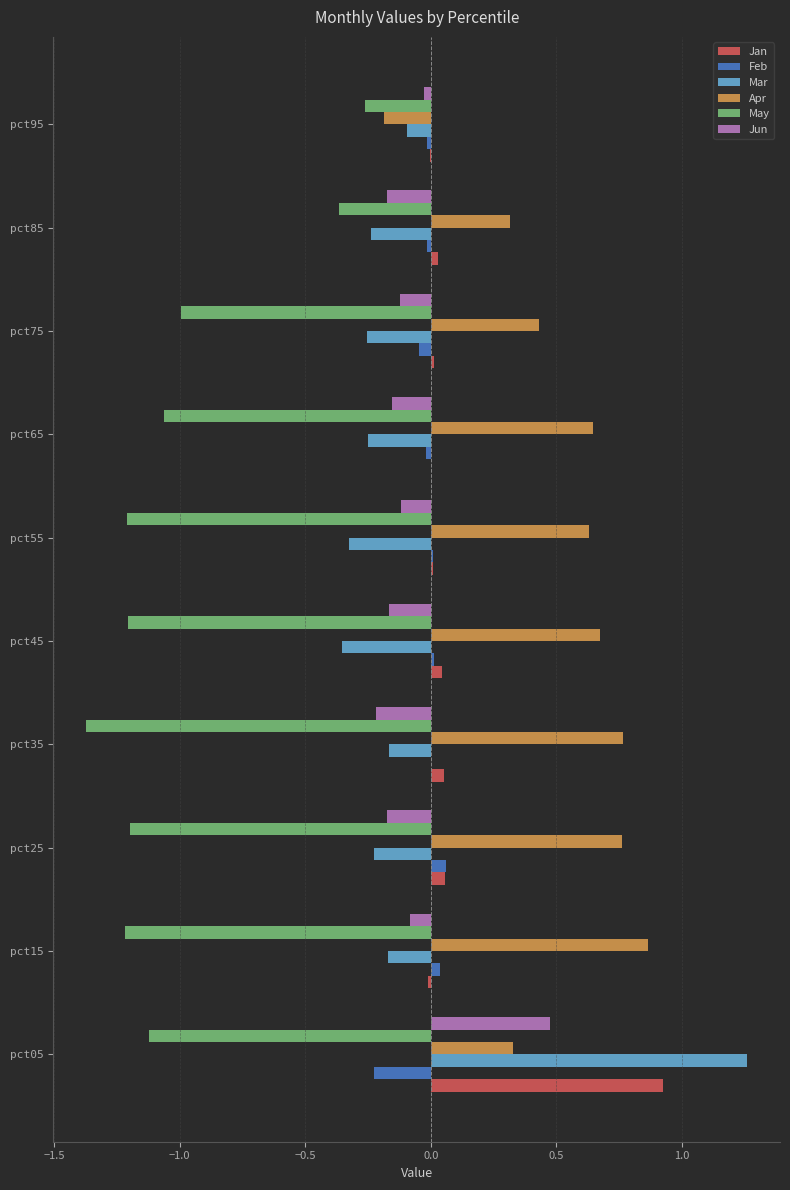

What is the average value of the May series?

-1.0